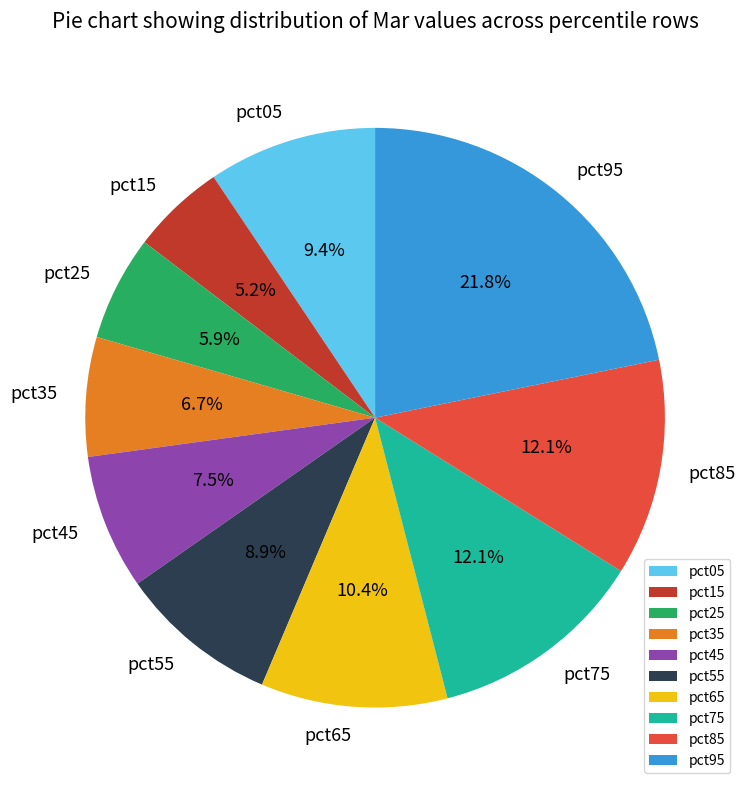

What is the smallest slice in the pie chart?

pct15